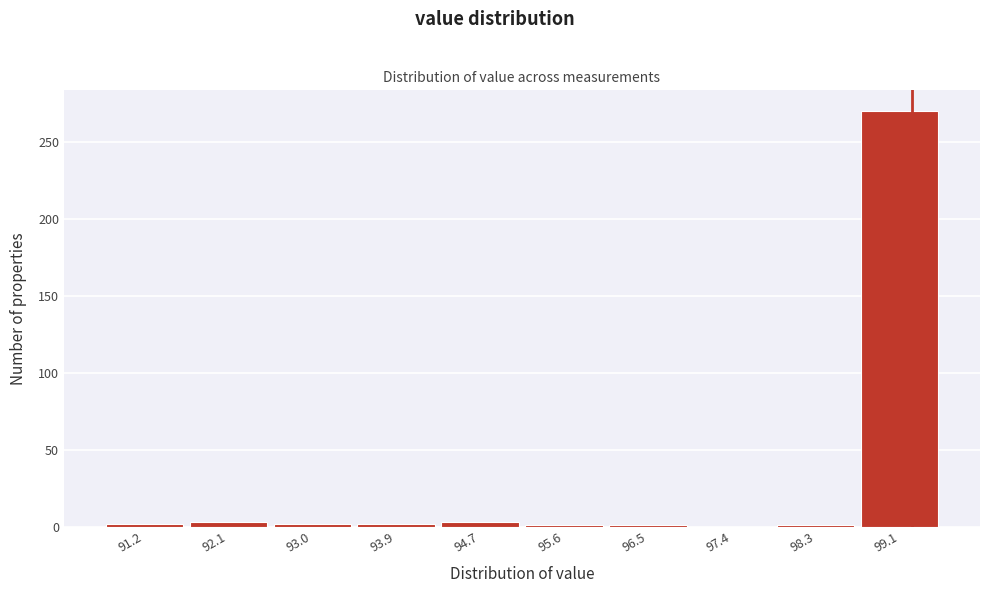

What is the sum of all values?

285